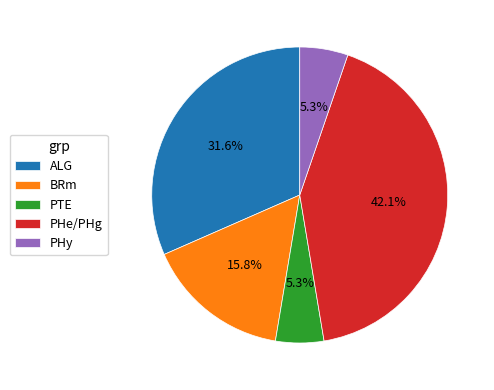

To the nearest percent, what portion does PTE represent?

5%